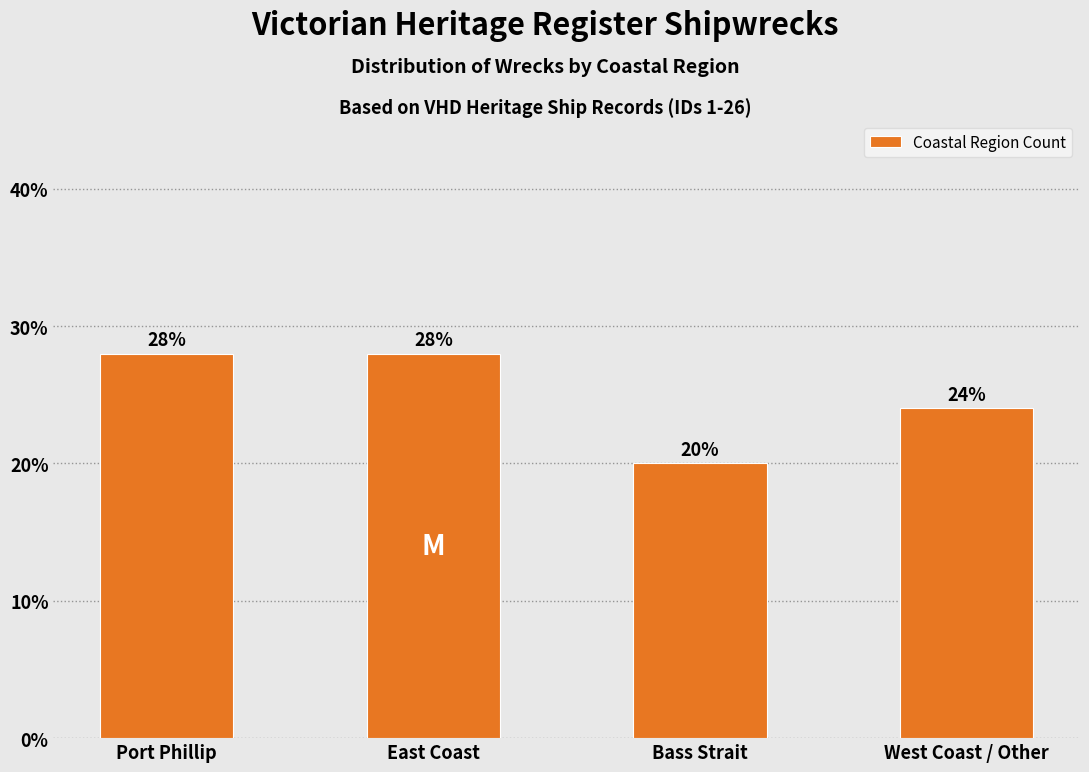

Reading right to left, extract all data points from this chart.

West Coast / Other=24.0	Bass Strait=20.0	East Coast=28.0	Port Phillip=28.0